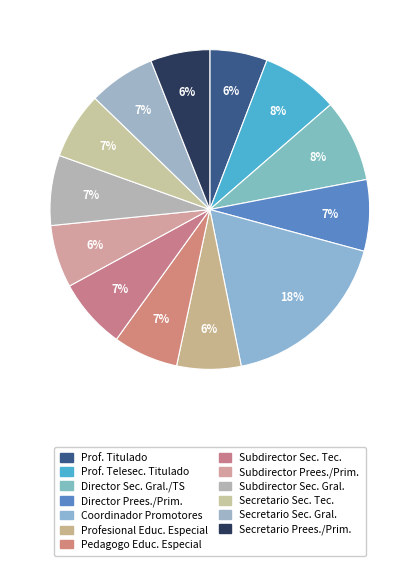

How many segments does this pie chart have?

13